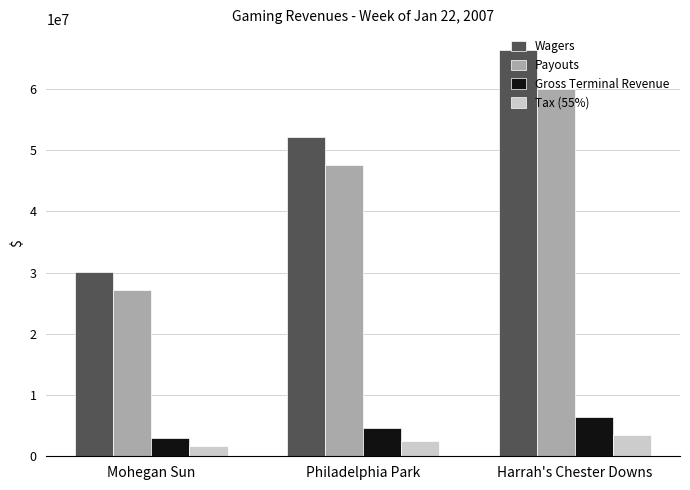

What value does the Wagers series have at Mohegan Sun?

30053805.8